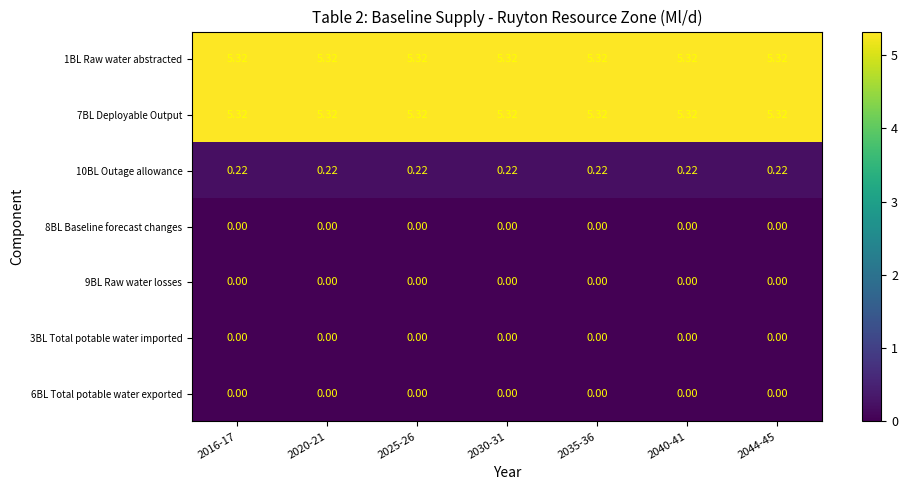

Reading left to right, what are all the values shown in this chart?

1BL Raw water abstracted: 2016-17=5.3	2020-21=5.3	2025-26=5.3	2030-31=5.3	2035-36=5.3	2040-41=5.3	2044-45=5.3
7BL Deployable Output: 2016-17=5.3	2020-21=5.3	2025-26=5.3	2030-31=5.3	2035-36=5.3	2040-41=5.3	2044-45=5.3
10BL Outage allowance: 2016-17=0.2	2020-21=0.2	2025-26=0.2	2030-31=0.2	2035-36=0.2	2040-41=0.2	2044-45=0.2
8BL Baseline forecast changes: 2016-17=0.0	2020-21=0.0	2025-26=0.0	2030-31=0.0	2035-36=0.0	2040-41=0.0	2044-45=0.0
9BL Raw water losses: 2016-17=0.0	2020-21=0.0	2025-26=0.0	2030-31=0.0	2035-36=0.0	2040-41=0.0	2044-45=0.0
3BL Total potable water imported: 2016-17=0.0	2020-21=0.0	2025-26=0.0	2030-31=0.0	2035-36=0.0	2040-41=0.0	2044-45=0.0
6BL Total potable water exported: 2016-17=0.0	2020-21=0.0	2025-26=0.0	2030-31=0.0	2035-36=0.0	2040-41=0.0	2044-45=0.0